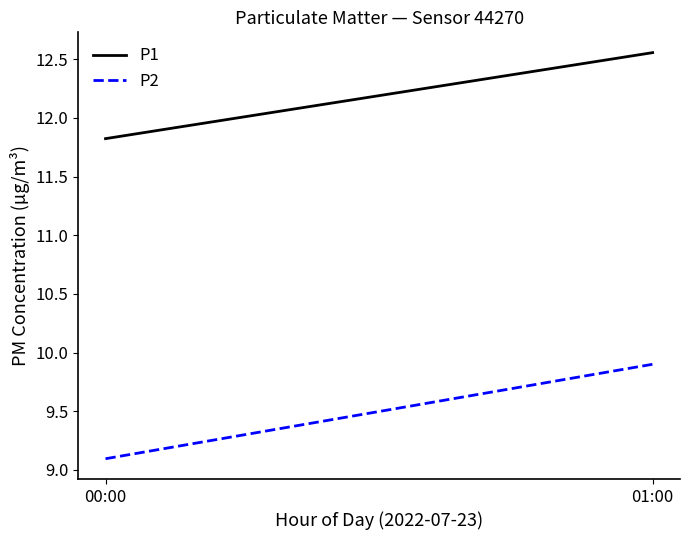

Reading left to right, list all the values displayed in this chart.

P1: 11.8	12.6
P2: 9.1	9.9